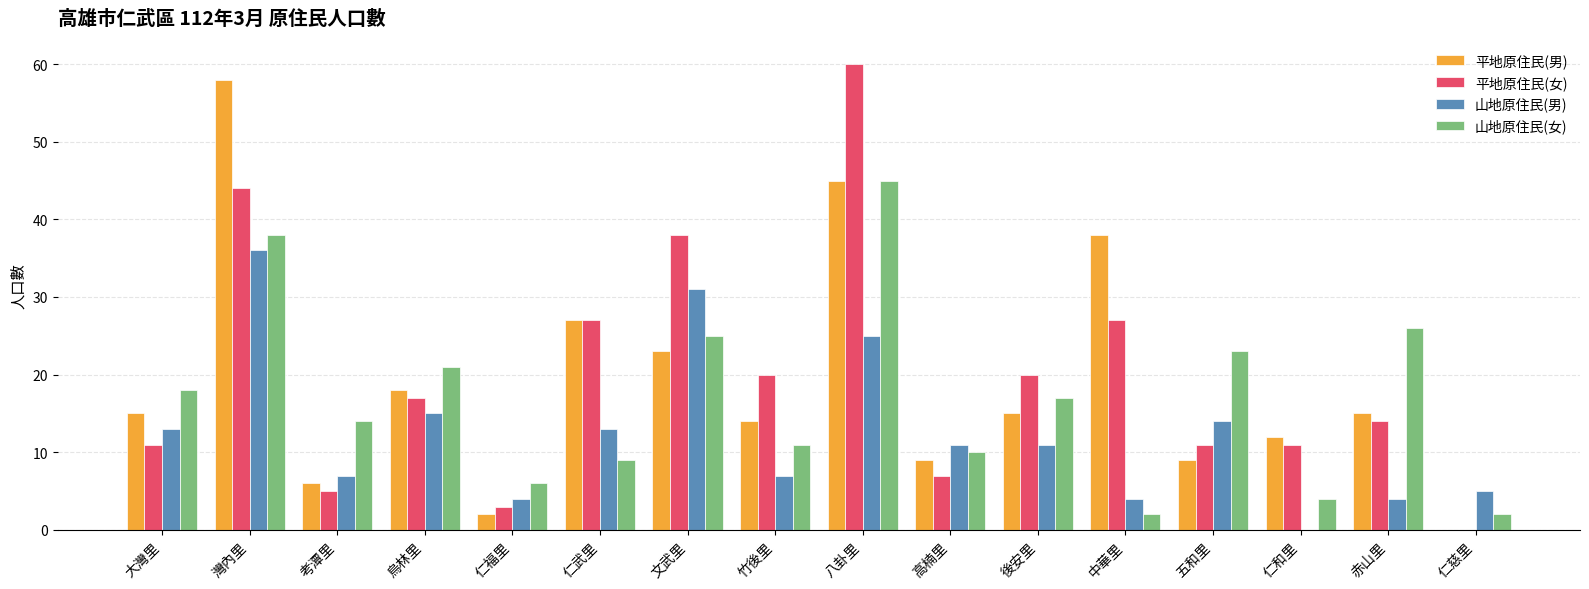

Reading right to left, transcribe all the data shown in this chart.

平地原住民(男): 仁慈里=0	赤山里=15	仁和里=12	五和里=9	中華里=38	後安里=15	高楠里=9	八卦里=45	竹後里=14	文武里=23	仁武里=27	仁福里=2	烏林里=18	考潭里=6	灣內里=58	大灣里=15
平地原住民(女): 仁慈里=0	赤山里=14	仁和里=11	五和里=11	中華里=27	後安里=20	高楠里=7	八卦里=60	竹後里=20	文武里=38	仁武里=27	仁福里=3	烏林里=17	考潭里=5	灣內里=44	大灣里=11
山地原住民(男): 仁慈里=5	赤山里=4	仁和里=0	五和里=14	中華里=4	後安里=11	高楠里=11	八卦里=25	竹後里=7	文武里=31	仁武里=13	仁福里=4	烏林里=15	考潭里=7	灣內里=36	大灣里=13
山地原住民(女): 仁慈里=2	赤山里=26	仁和里=4	五和里=23	中華里=2	後安里=17	高楠里=10	八卦里=45	竹後里=11	文武里=25	仁武里=9	仁福里=6	烏林里=21	考潭里=14	灣內里=38	大灣里=18